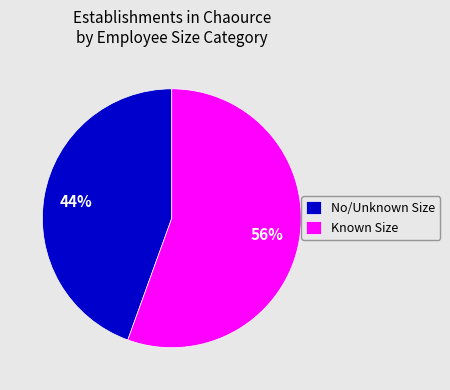

What is the ratio of the value at No/Unknown Size to the value at Known Size?

0.8